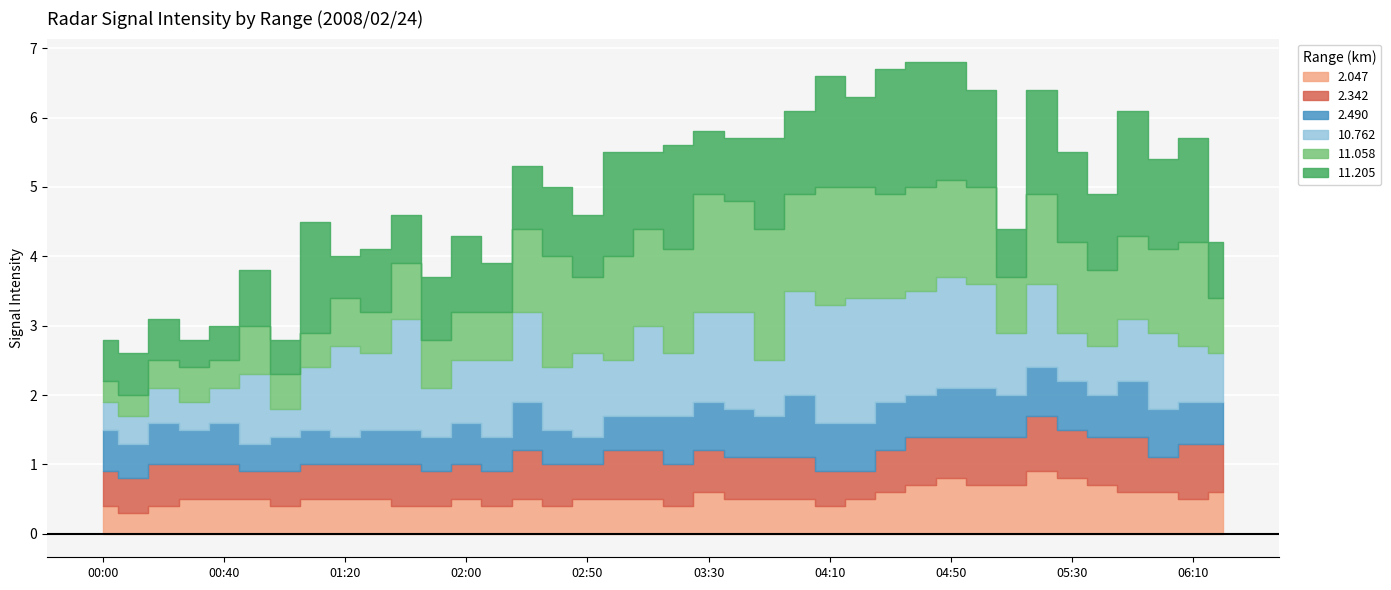

List the series in order of their peak value, lowest first.

2.342, 2.047, 2.490, 10.762, 11.205, 11.058